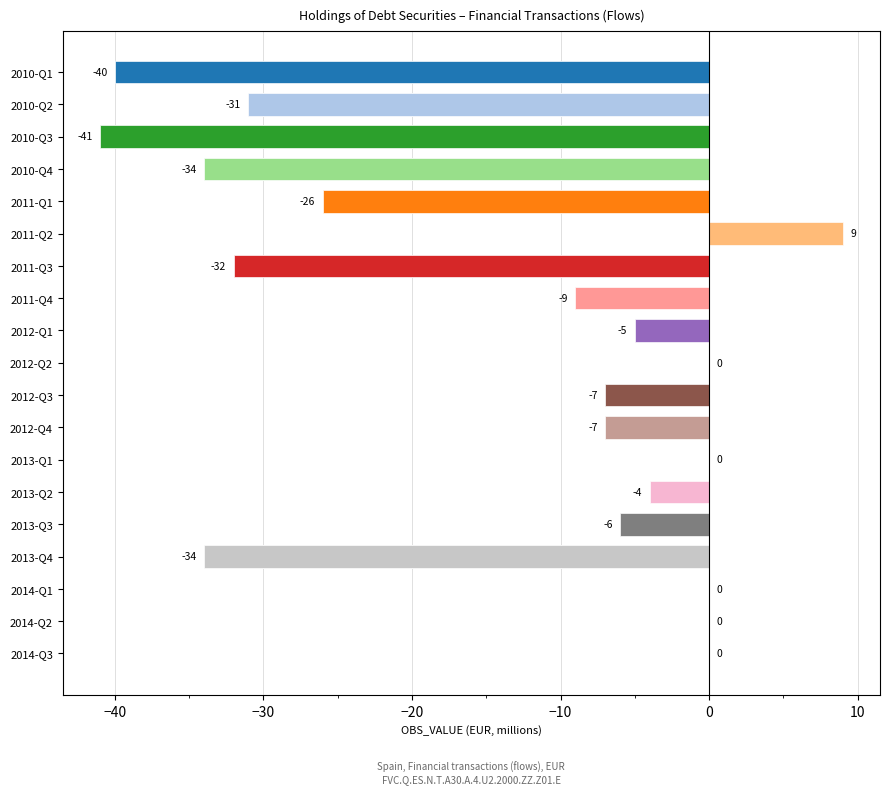

What is the sum of all values?

-267